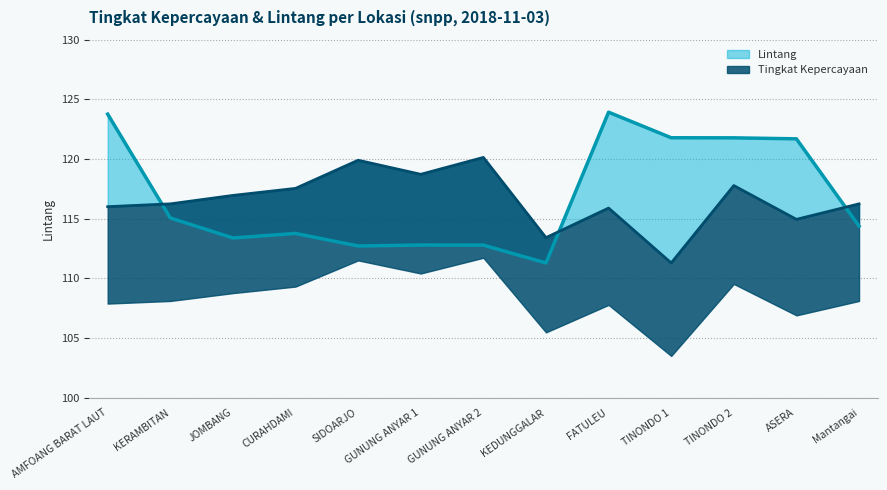

What is the spread (max minus min) of values at Mantangai?

1.9